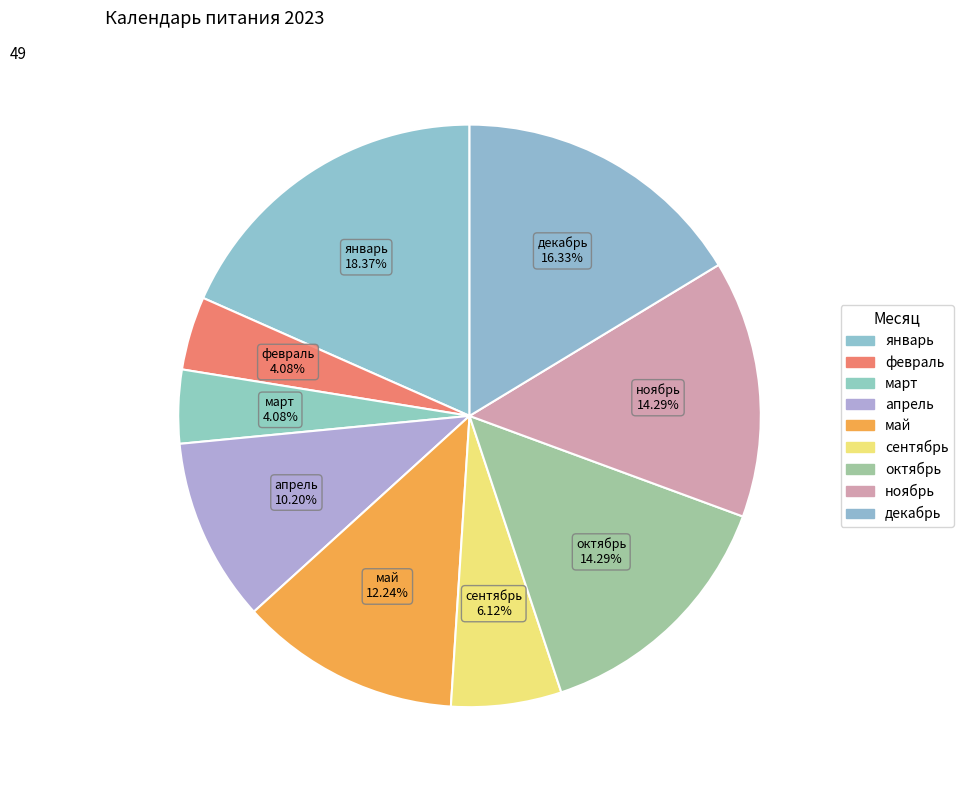

True or false: апрель accounts for 10% of the total.

True